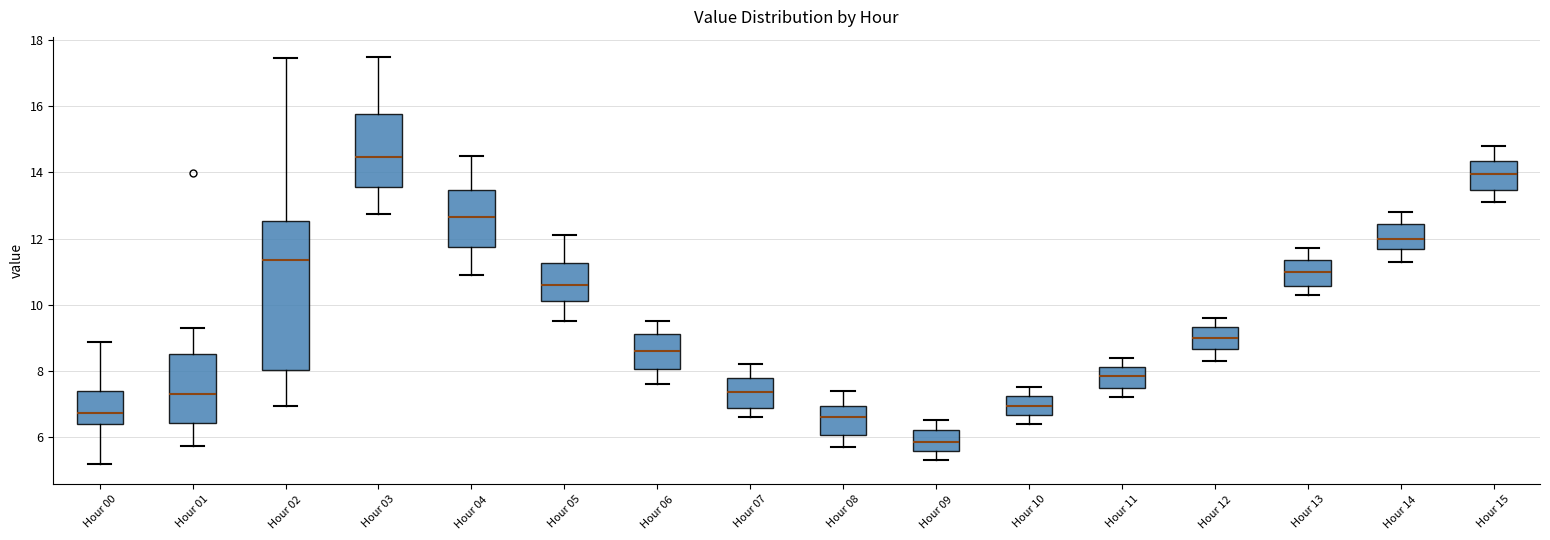

Which box's median line is the lowest?

Hour 09